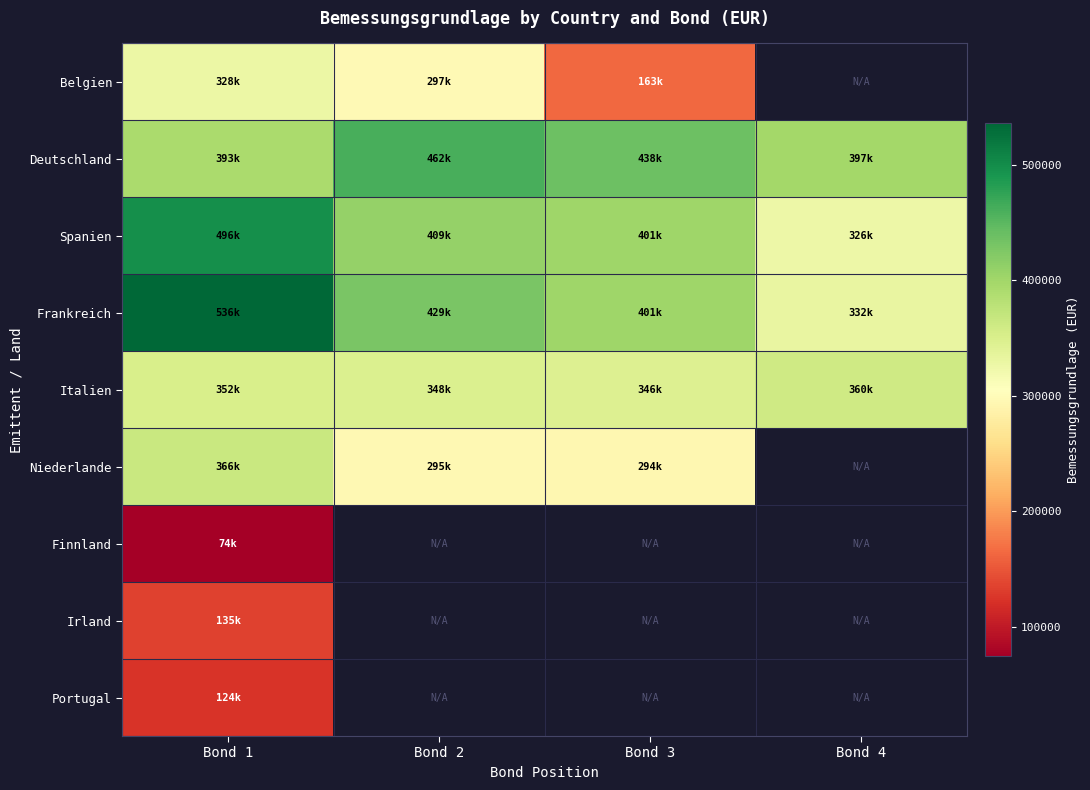

How many values in the Deutschland series exceed 438499?

2